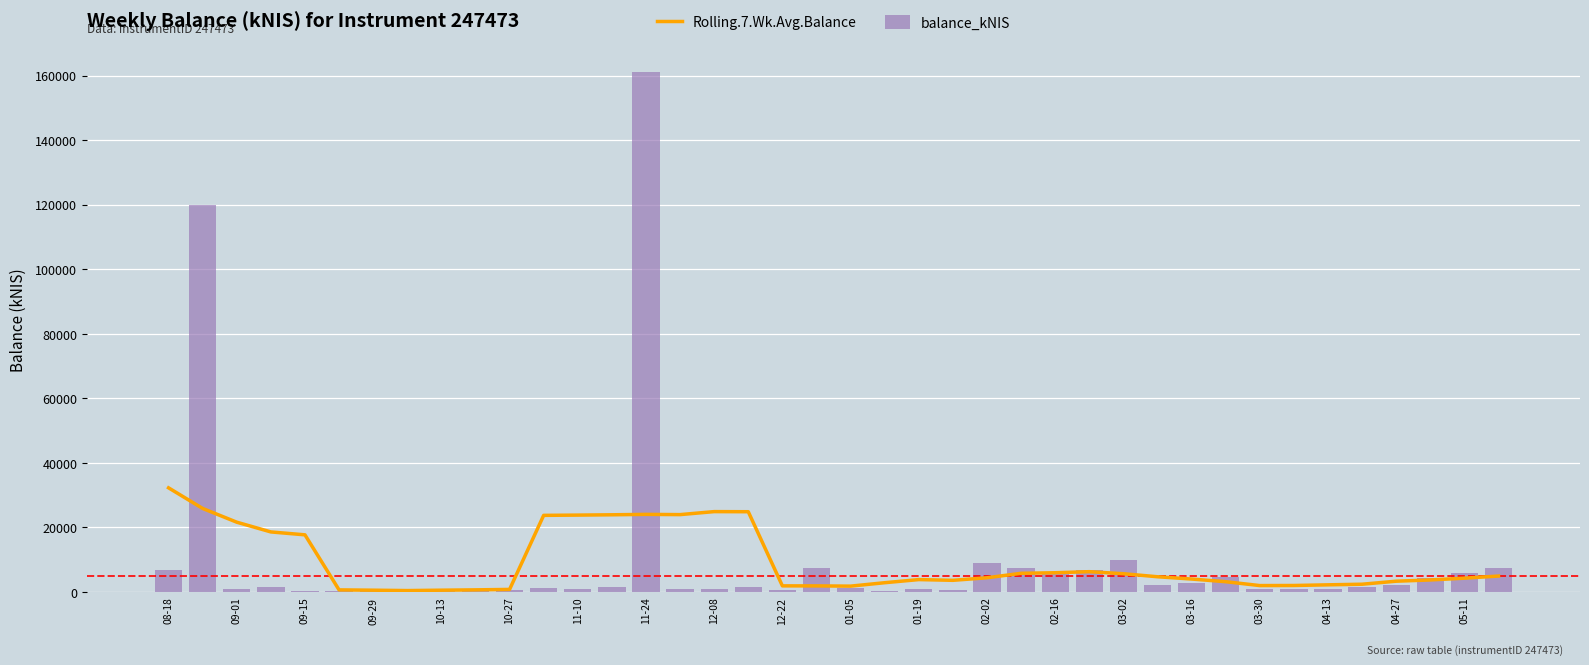

What is the sum of all Rolling.7.Wk.Avg.Balance values?

370468.9